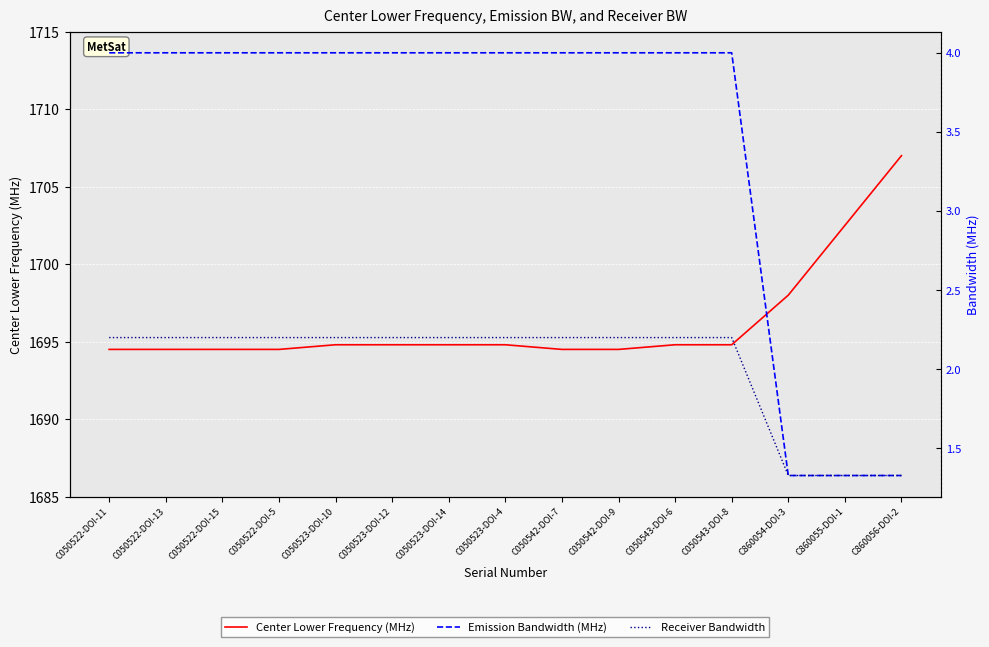

True or false: Receiver Bandwidth and Center Lower Frequency (MHz) cross at least once.

False